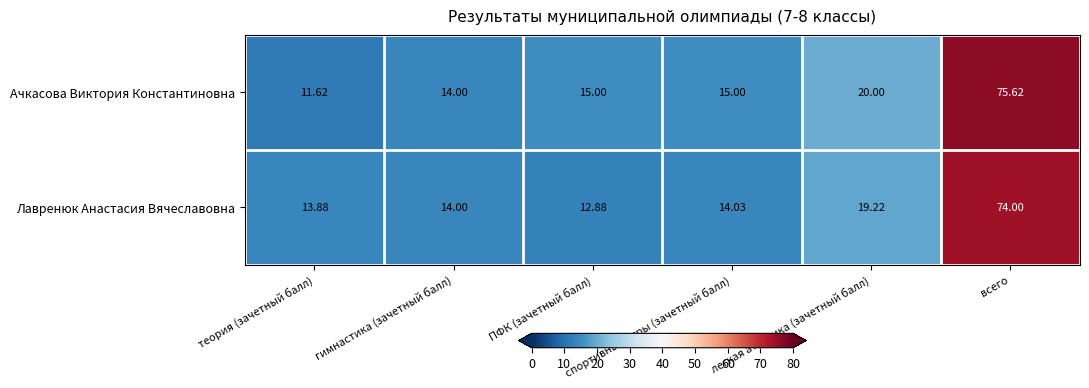

How many distinct data groups are displayed?

2